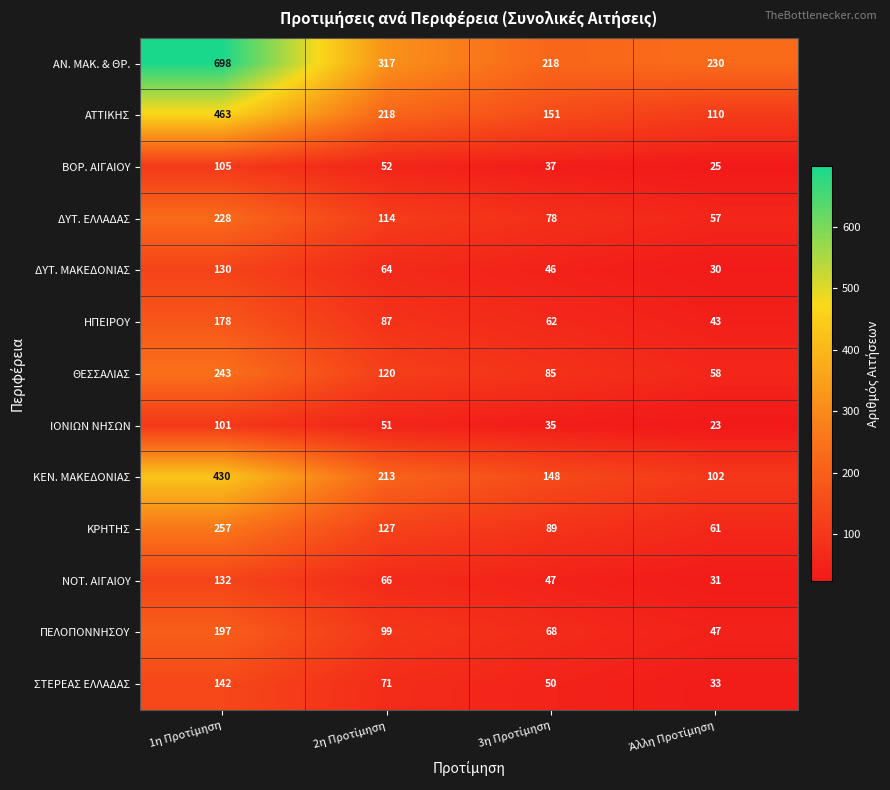

What is the average value of the ΝΟΤ. ΑΙΓΑΙΟΥ series?

69